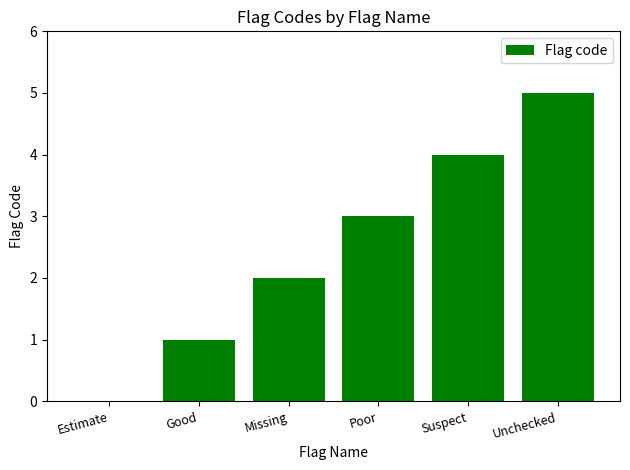

Which category has the highest value across all series?

Unchecked